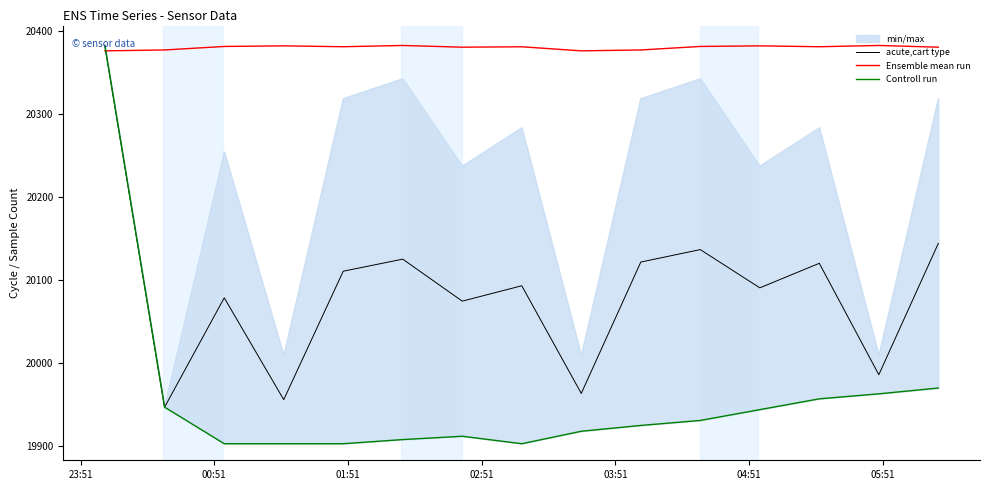

What is the lowest value of the Ensemble mean run series?

20375.5